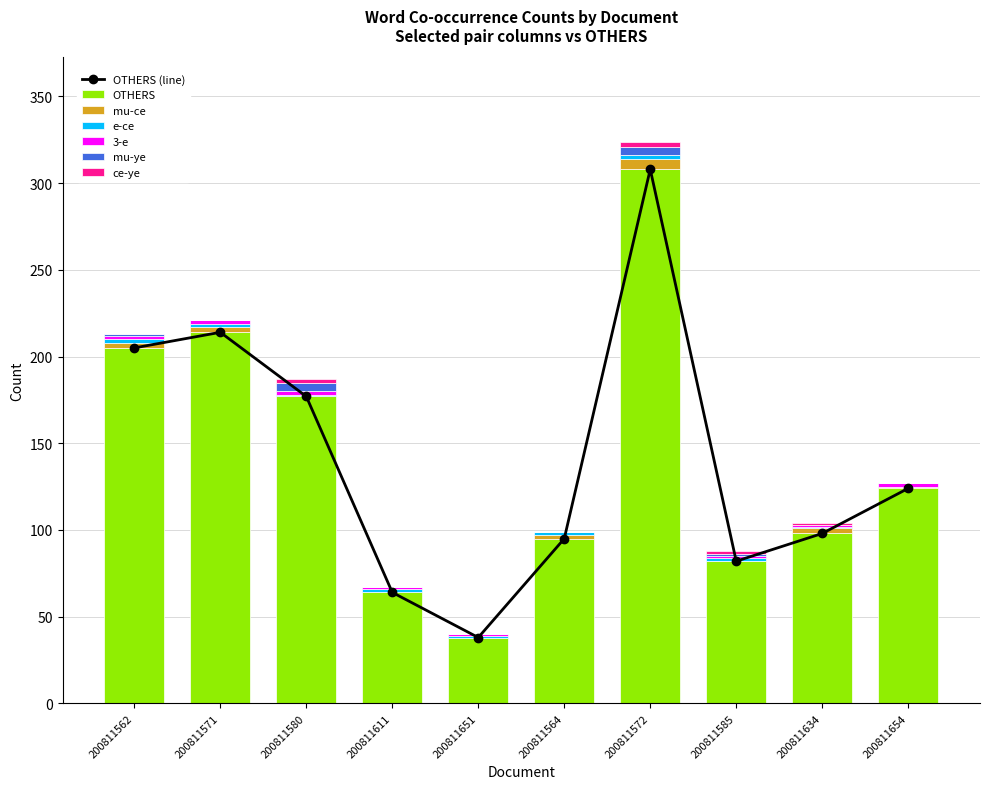

The value of OTHERS at 200811571 is 71. True or false?

False